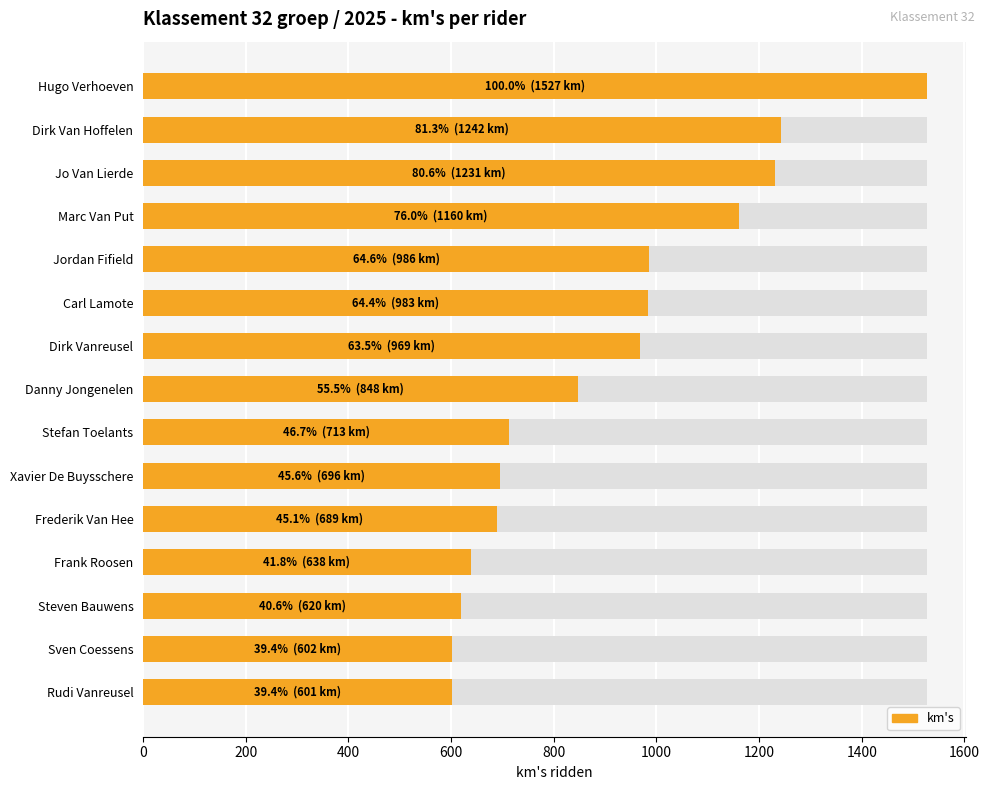

What is the sum of all values?

13505